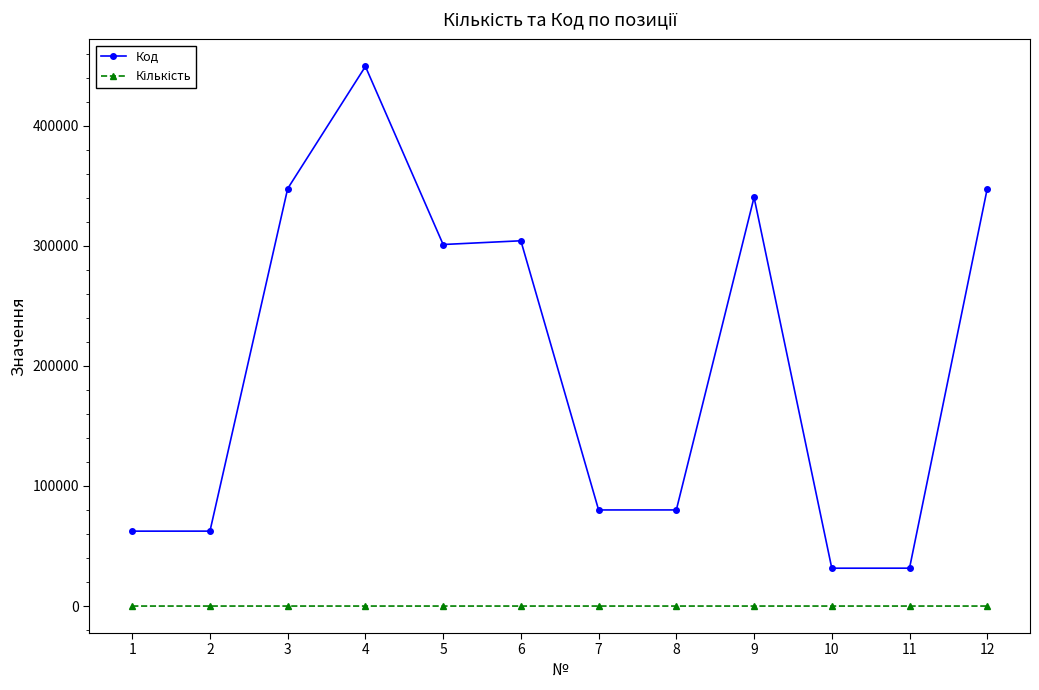

What is the lowest value of the Код series?

31512